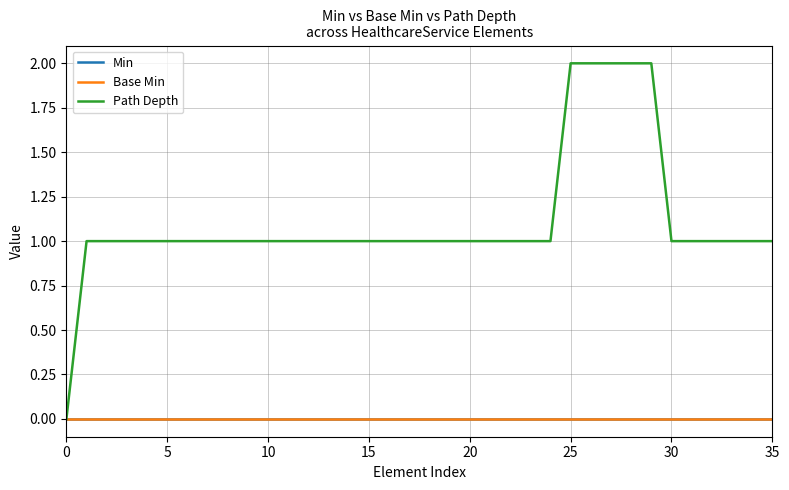

True or false: Base Min has more than 1 points higher than both neighbors.

False